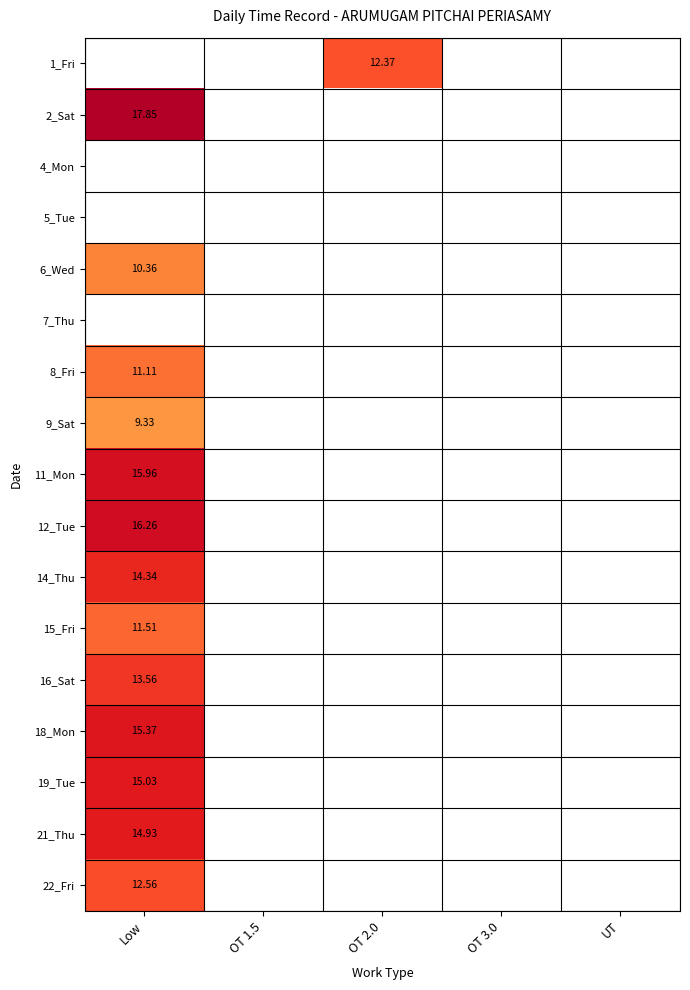

Is the value of 16_Sat at OT 3.0 greater than the value of 18_Mon at OT 1.5?

No